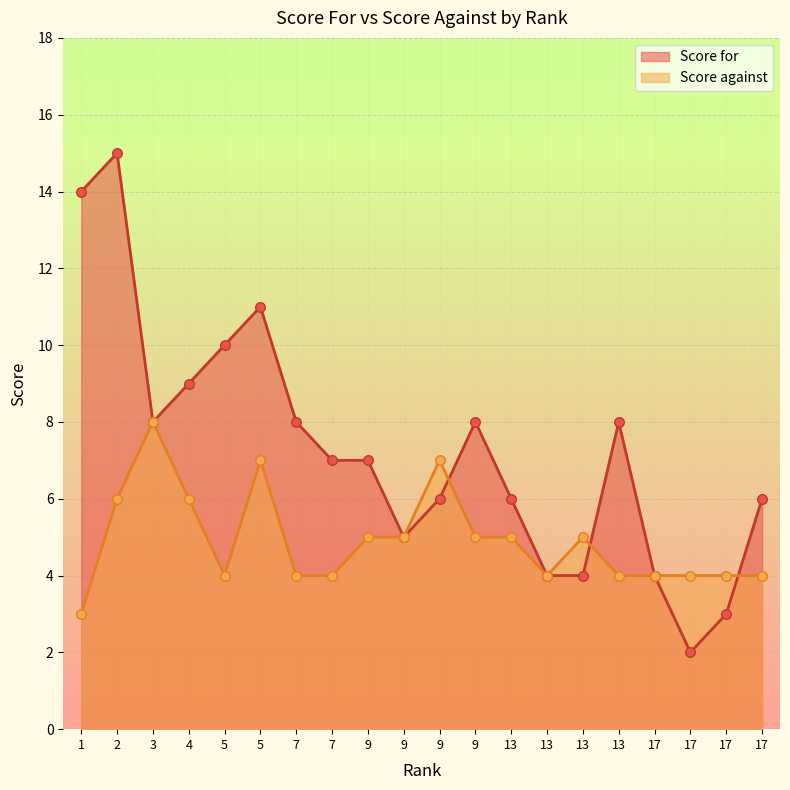

At how many categories does at least one series exceed 11?

2